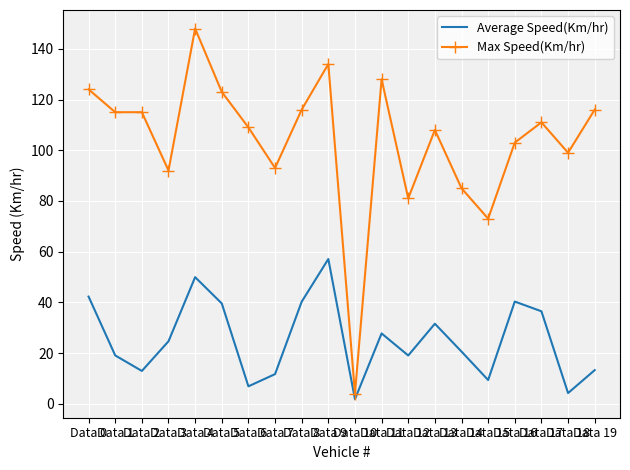

At which category is the sum across all series the highest?

Data 4